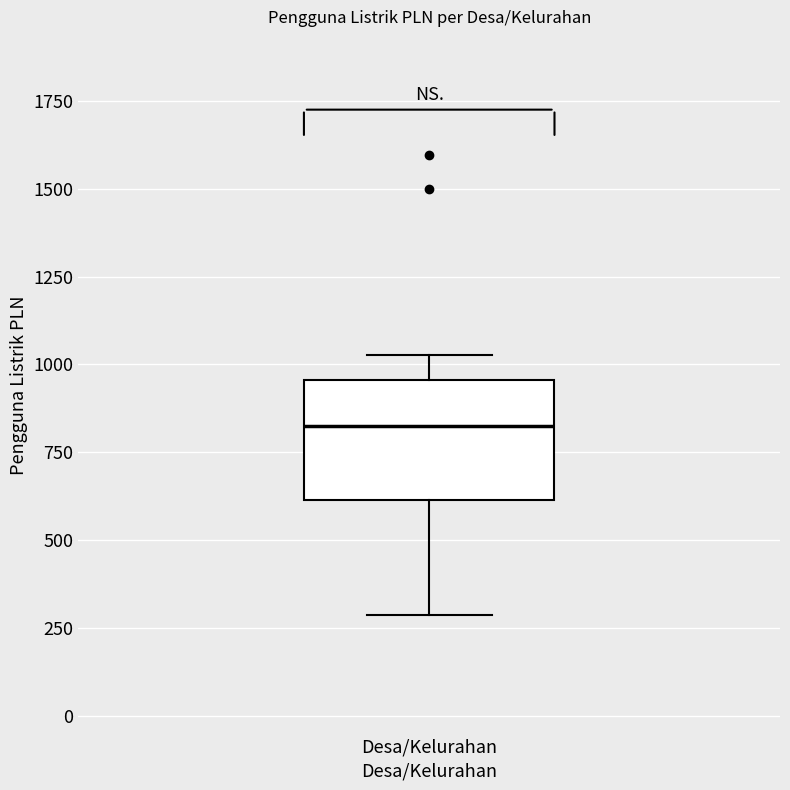

Where does the median line of the box for Desa/Kelurahan sit on the y-axis? The values are not printed on the chart, so give them approximately, as read against the axis.

850